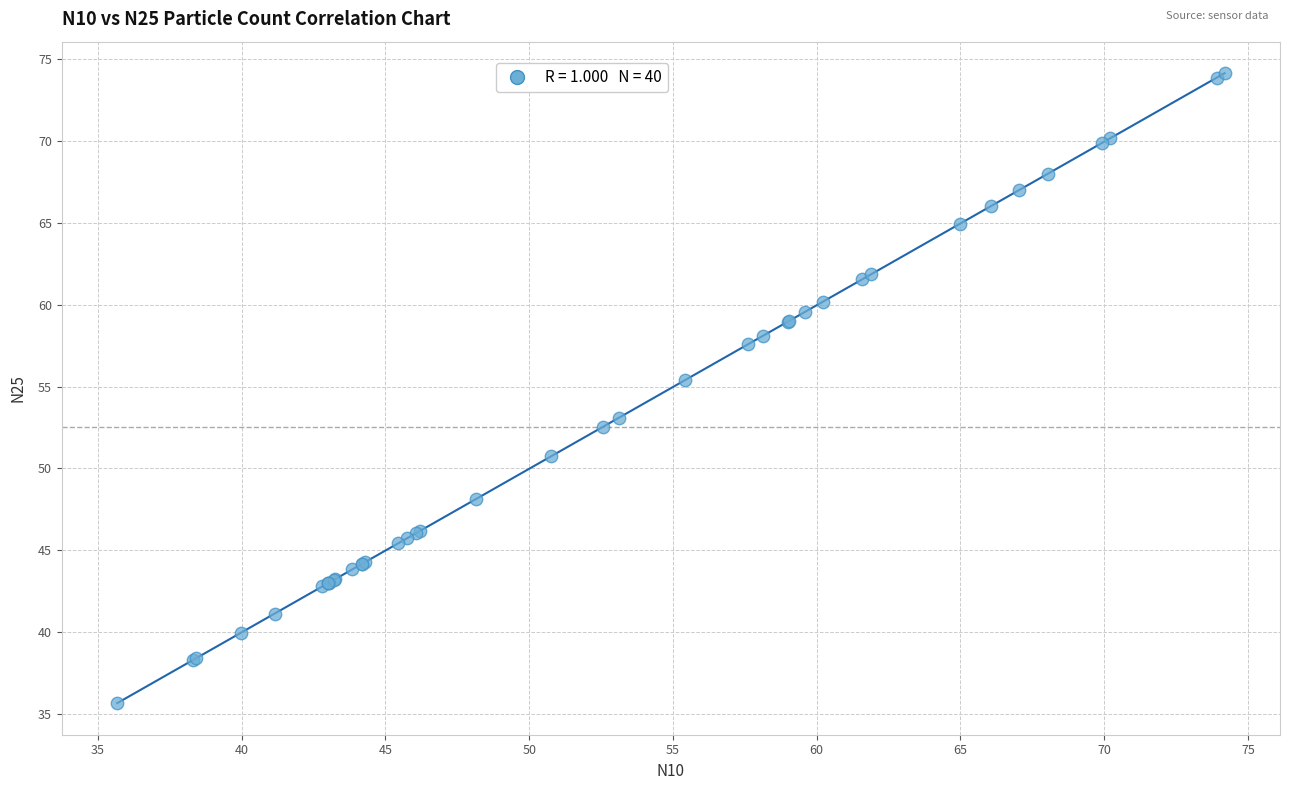

What Y value in the scatter plot is closest to 54?

53.1